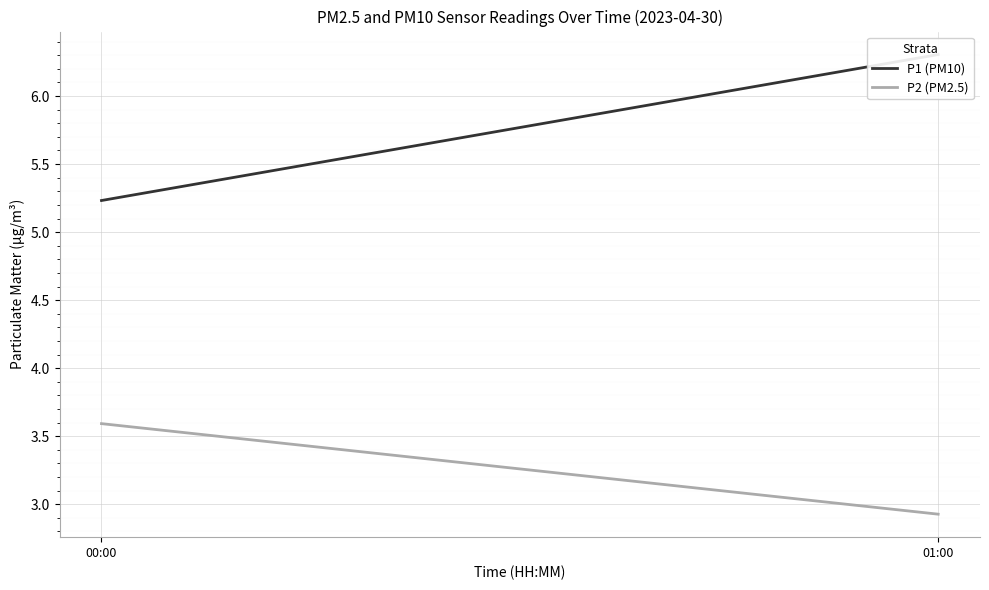

Rank the categories by P1 (PM10) value from lowest to highest.

00:00, 01:00